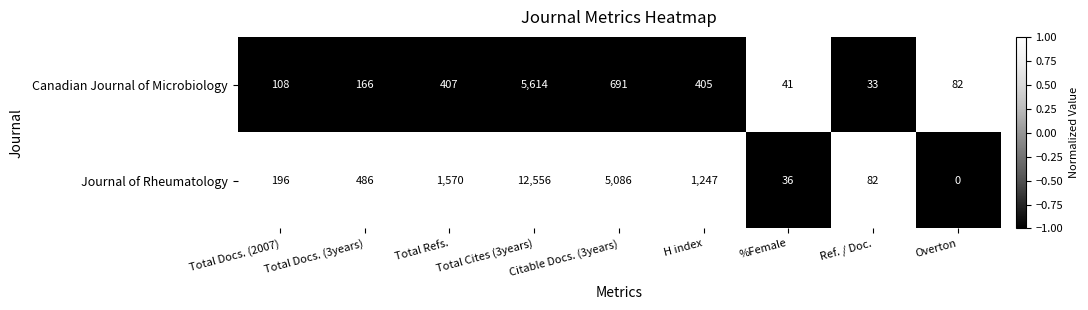

List the series in order of their peak value, lowest first.

Canadian Journal of Microbiology, Journal of Rheumatology